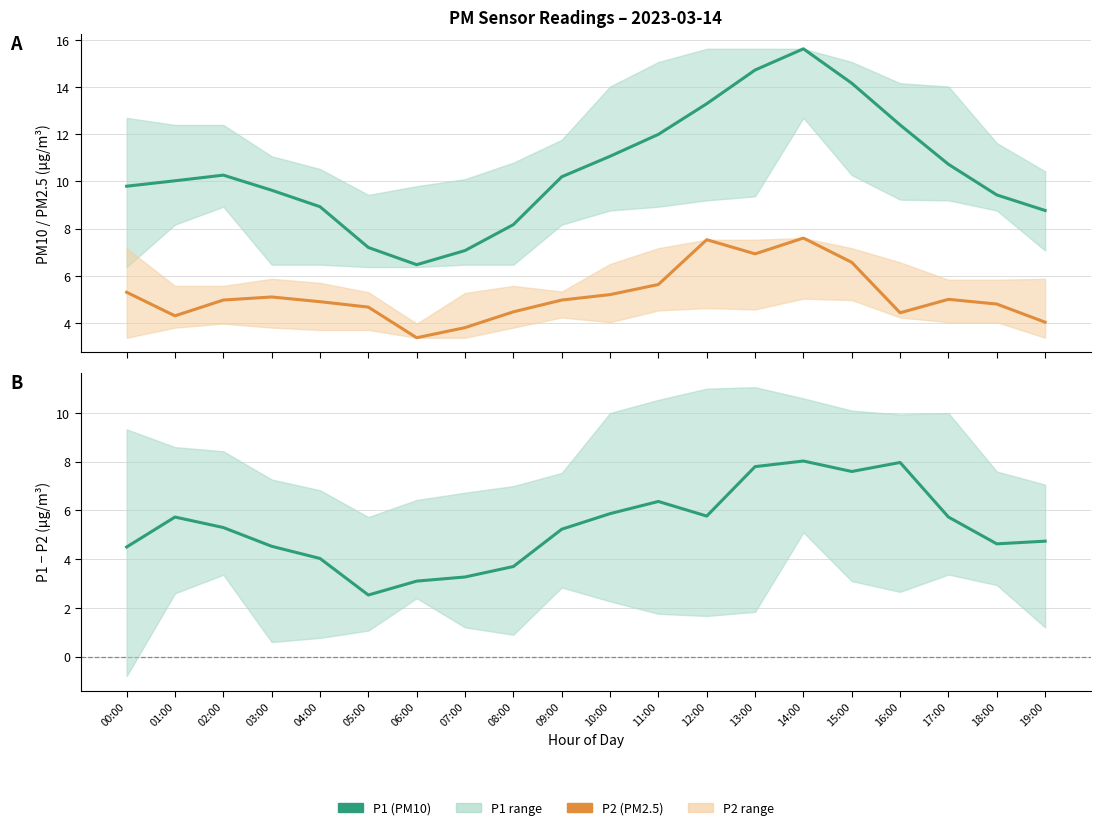

At which category does P1 reach its first local peak?

02:00